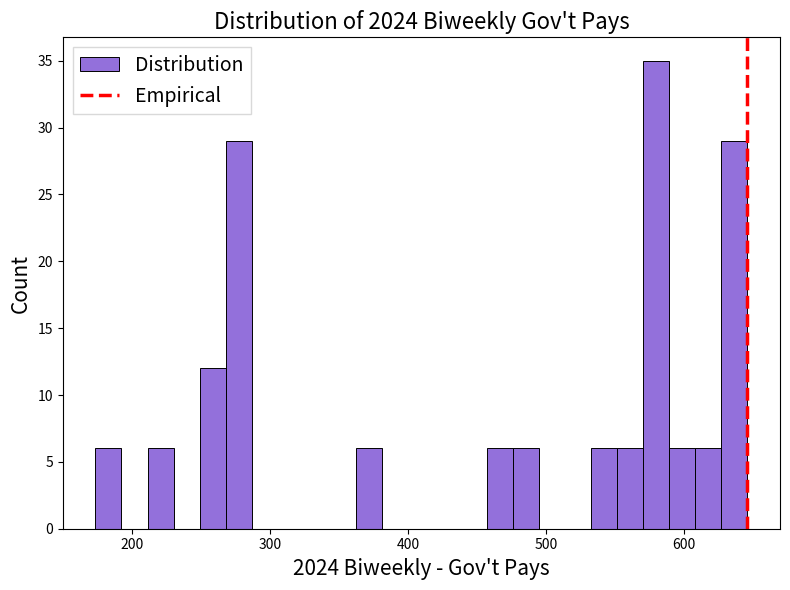

Read against the x-axis, roughly where is the centre of the tallest bar?

580